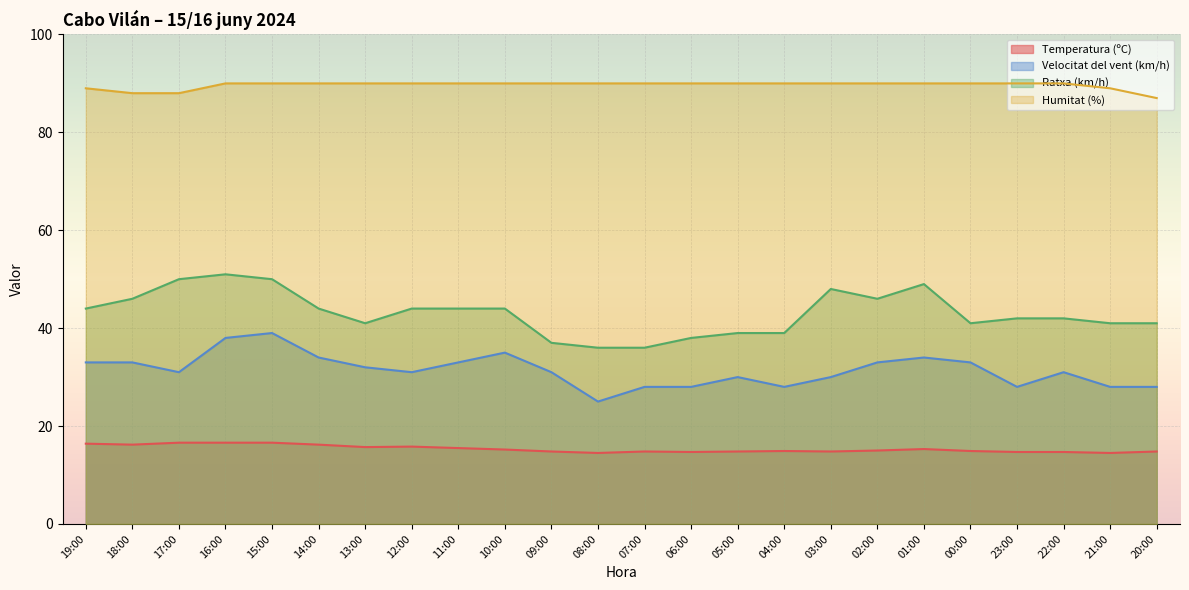

Rank the series by their maximum value, from lowest to highest.

Temperatura (ºC), Velocitat del vent (km/h), Ratxa (km/h), Humitat (%)